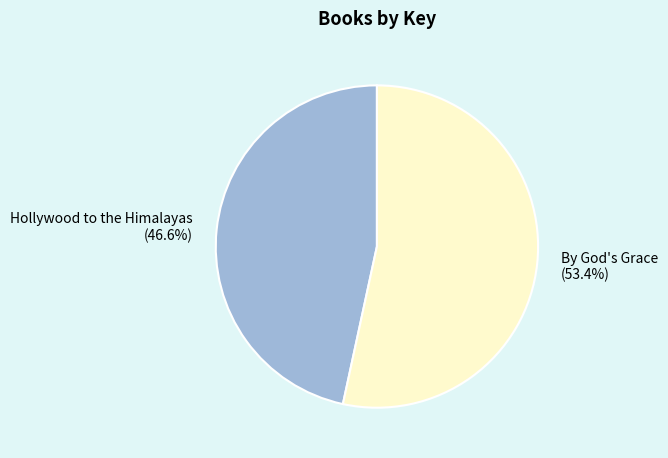

To the nearest percent, what is the difference between the Hollywood to the Himalayas and By God's Grace slice percentages?

7%